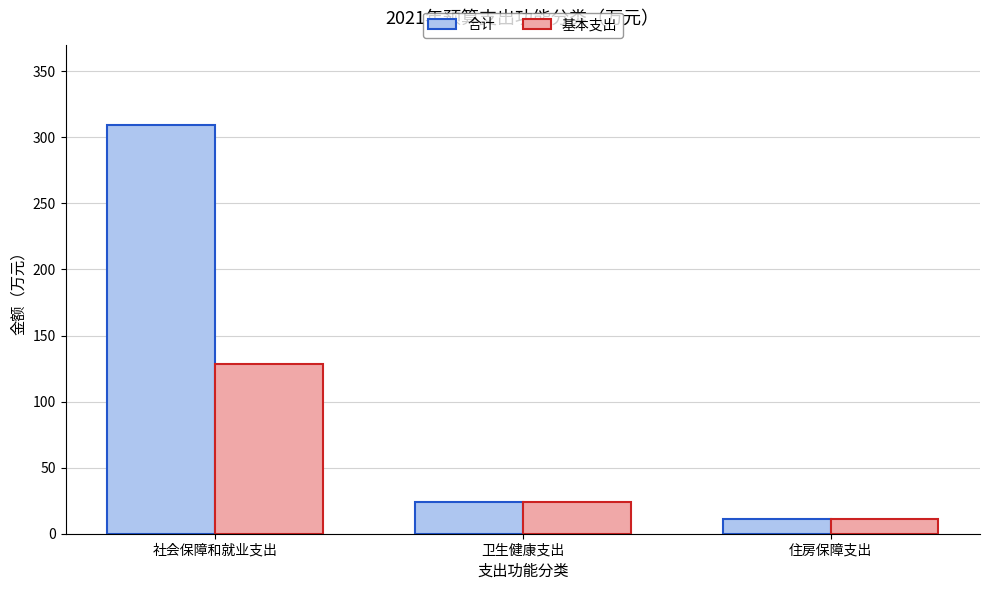

What is the total value across all series at 住房保障支出?

22.2